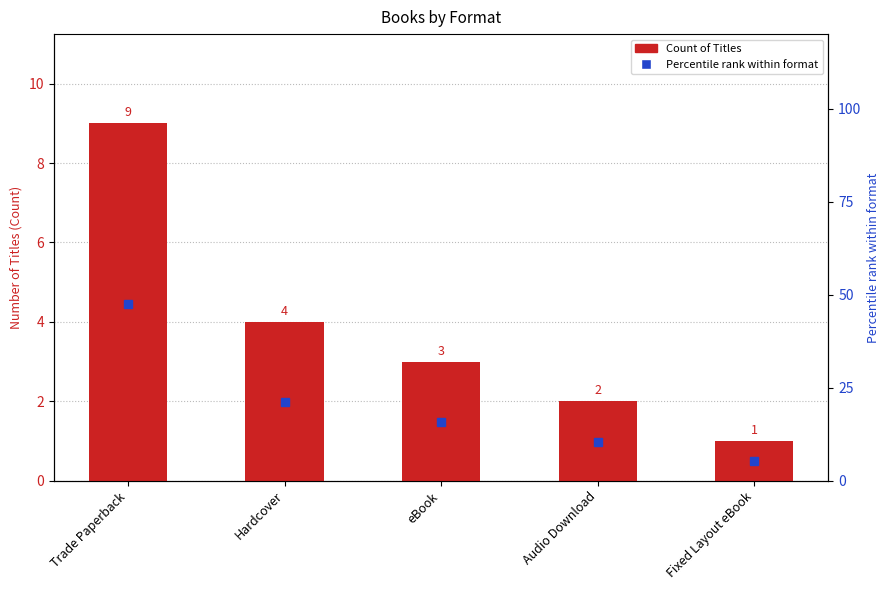

What is the average value of the Percentile rank within format series?

20.0